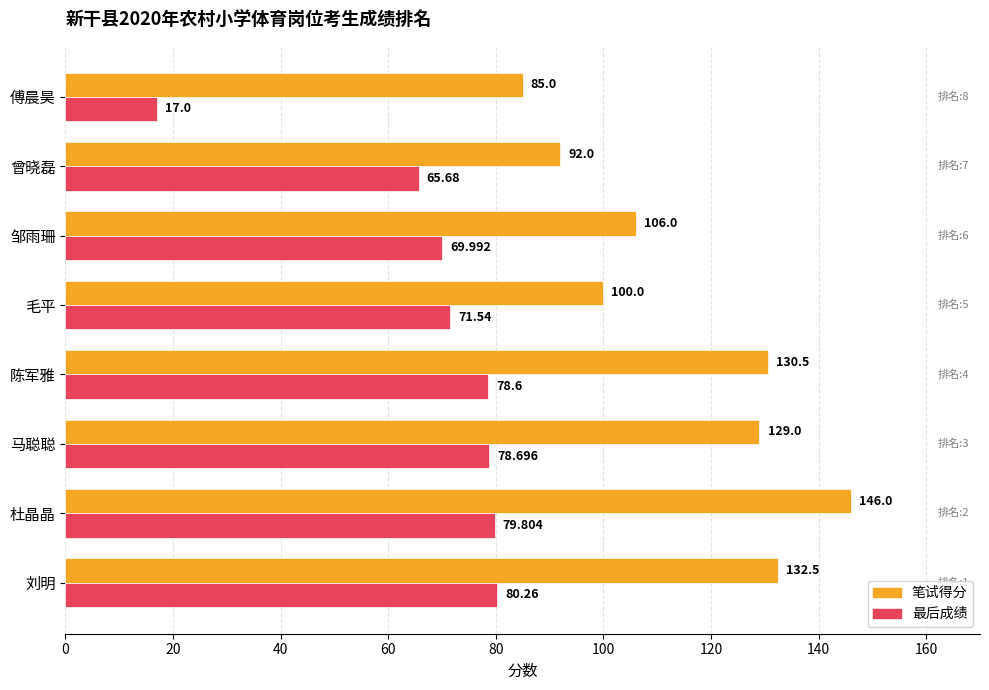

How many data points in 最后成绩 are above 78?

4